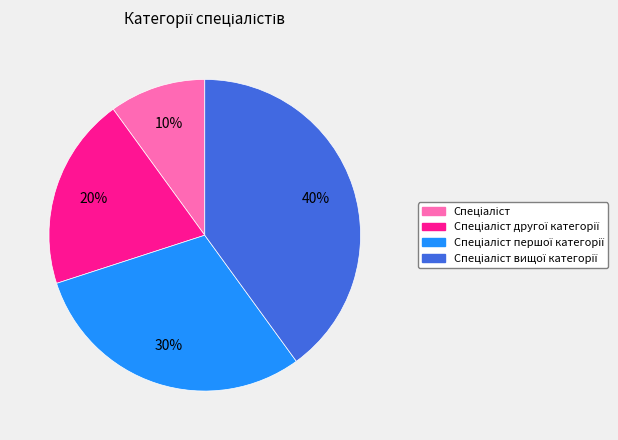

To the nearest percent, what is the difference between the largest and smallest slice percentages?

30%